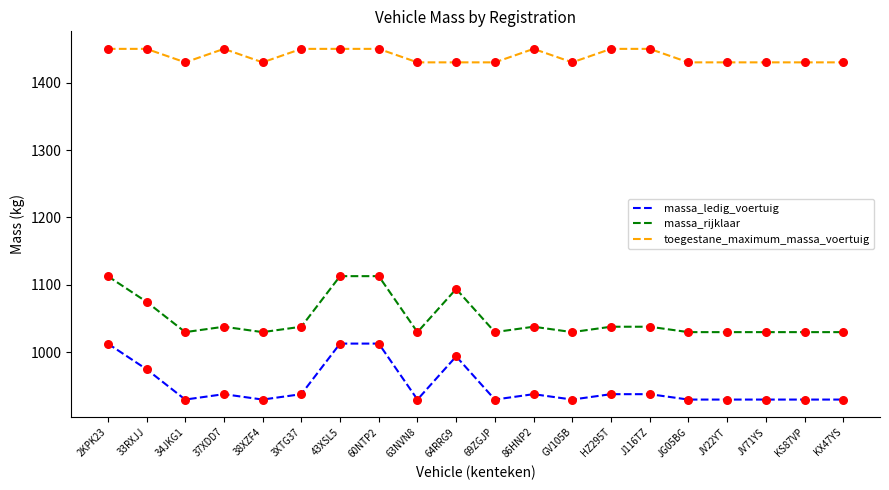

At how many categories does at least one series exceed 1247?

20